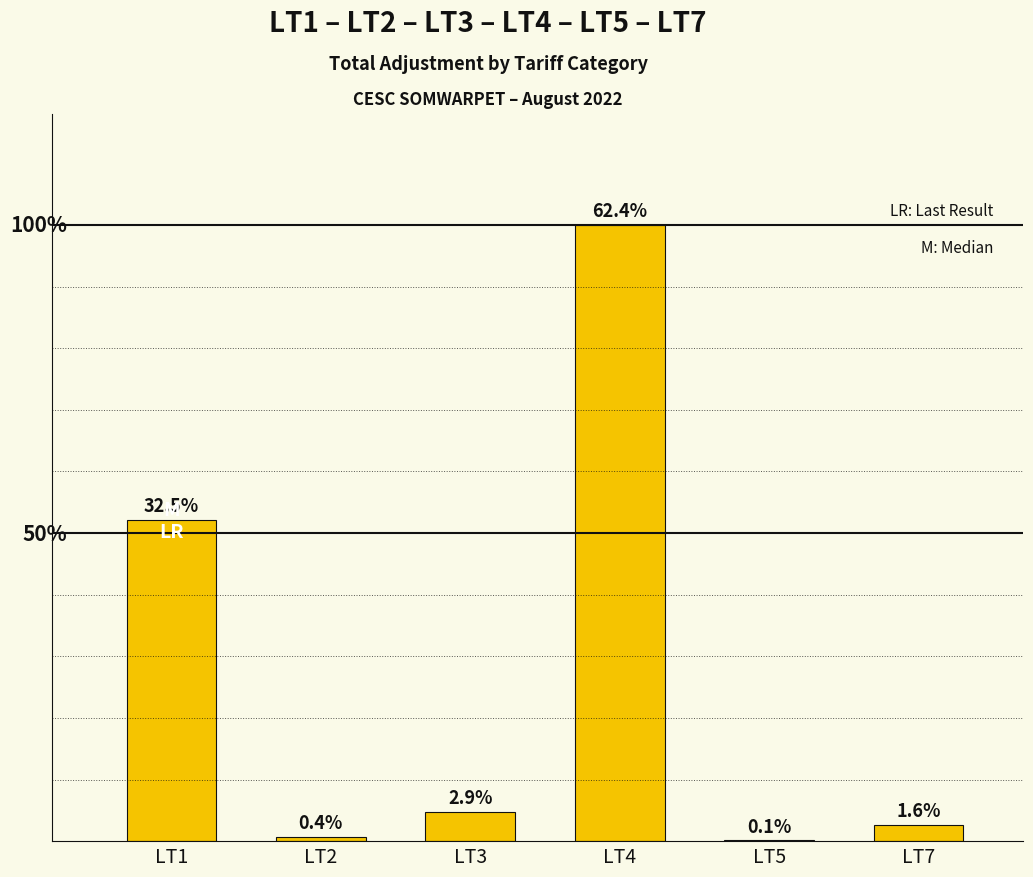

Are the bars horizontal?

No